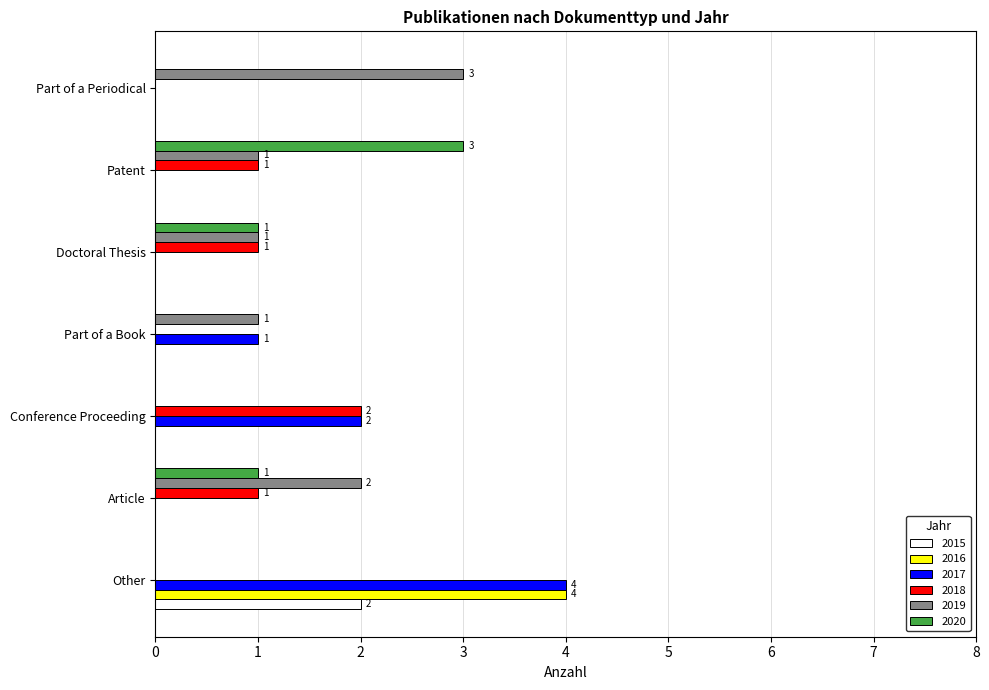

Between Part of a Book and Patent, which series saw the biggest shift?

2020